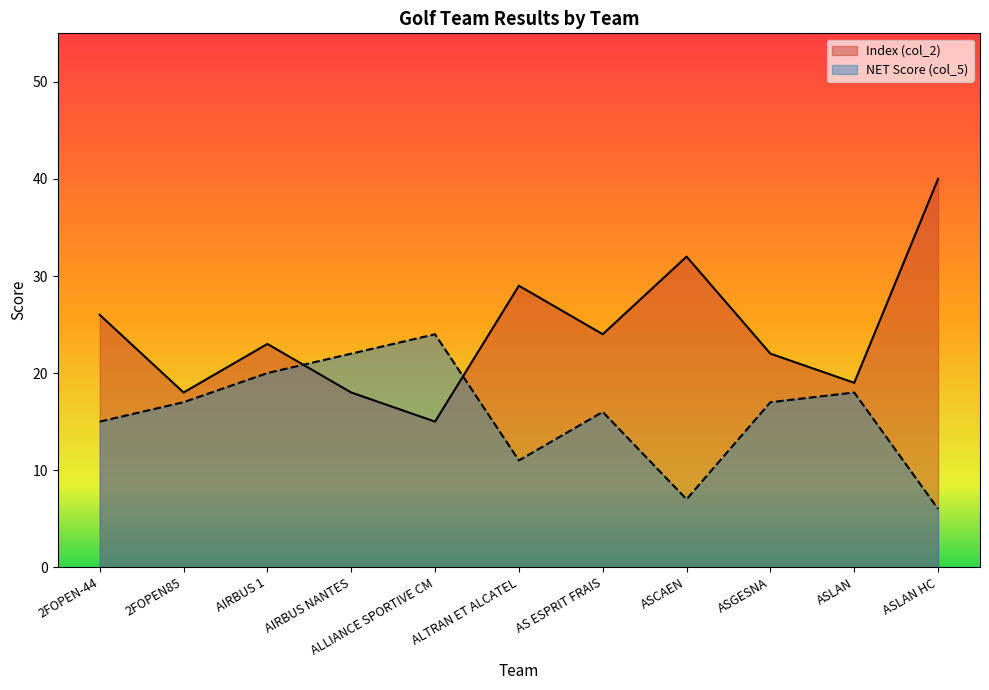

At how many categories does at least one series exceed 20?

9